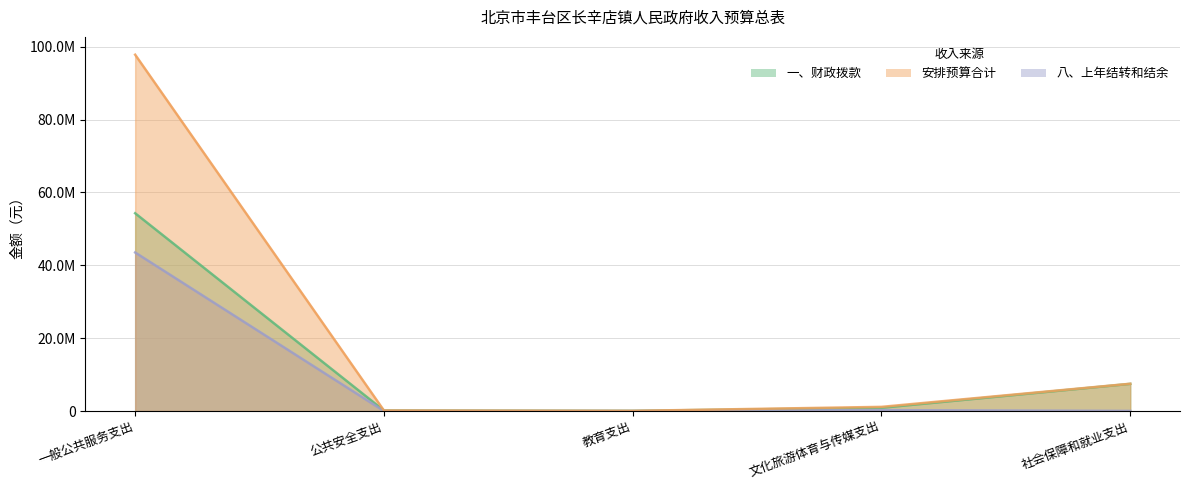

What is the total value across all series at 教育支出?

94500.0